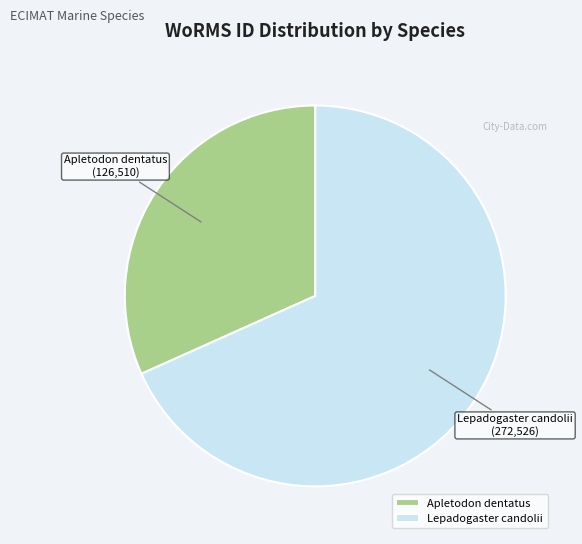

Which slice is the largest?

Lepadogaster candolii